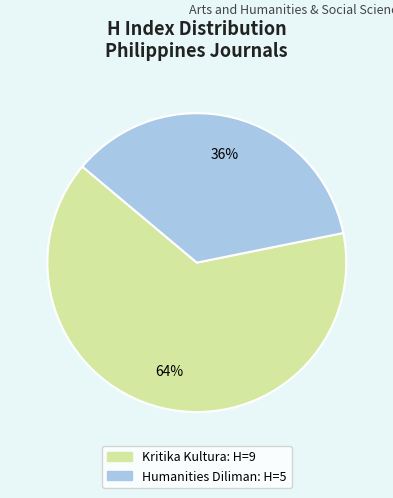

Which slice represents more than half of the pie?

Kritika Kultura